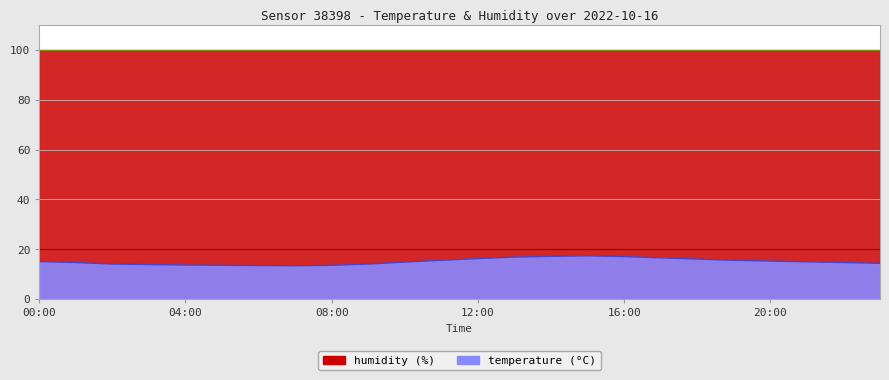

Reading left to right, what are all the values shown in this chart?

00:00=15.0	01:00=14.6	02:00=14.0	03:00=13.8	04:00=13.6	05:00=13.5	06:00=13.4	07:00=13.3	08:00=13.5	09:00=14.0	10:00=14.8	11:00=15.5	12:00=16.2	13:00=16.8	14:00=17.1	15:00=17.3	16:00=17.0	17:00=16.5	18:00=16.0	19:00=15.5	20:00=15.2	21:00=14.9	22:00=14.6	23:00=14.3